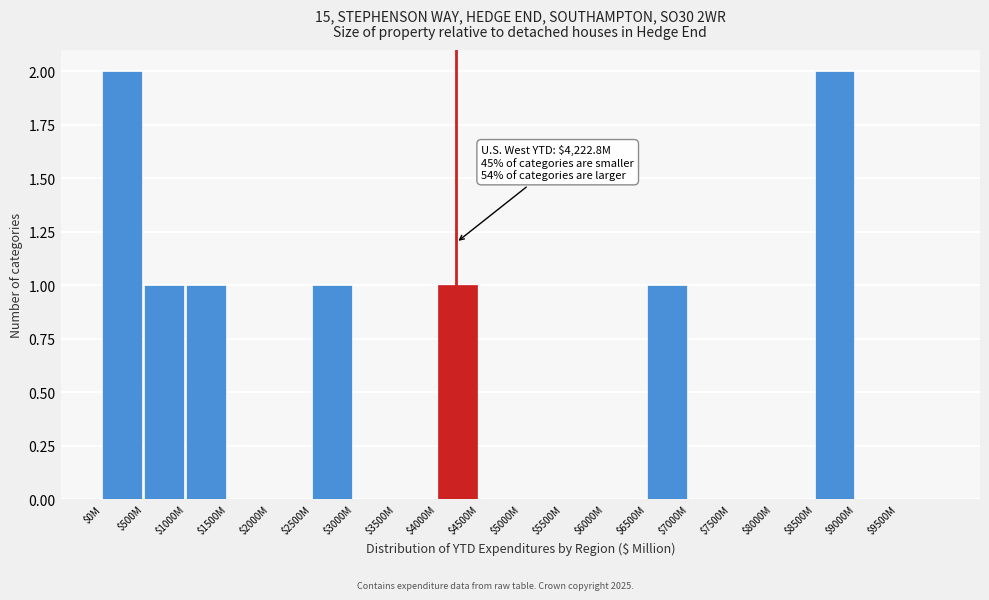

The value at $2500M is 0. True or false?

False